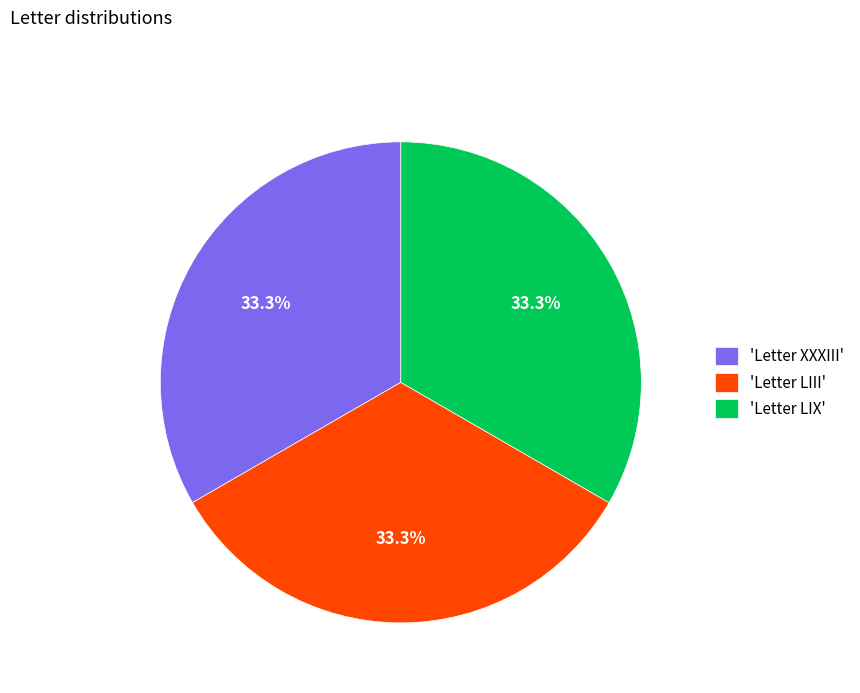

To the nearest percent, what is the average slice percentage?

33%